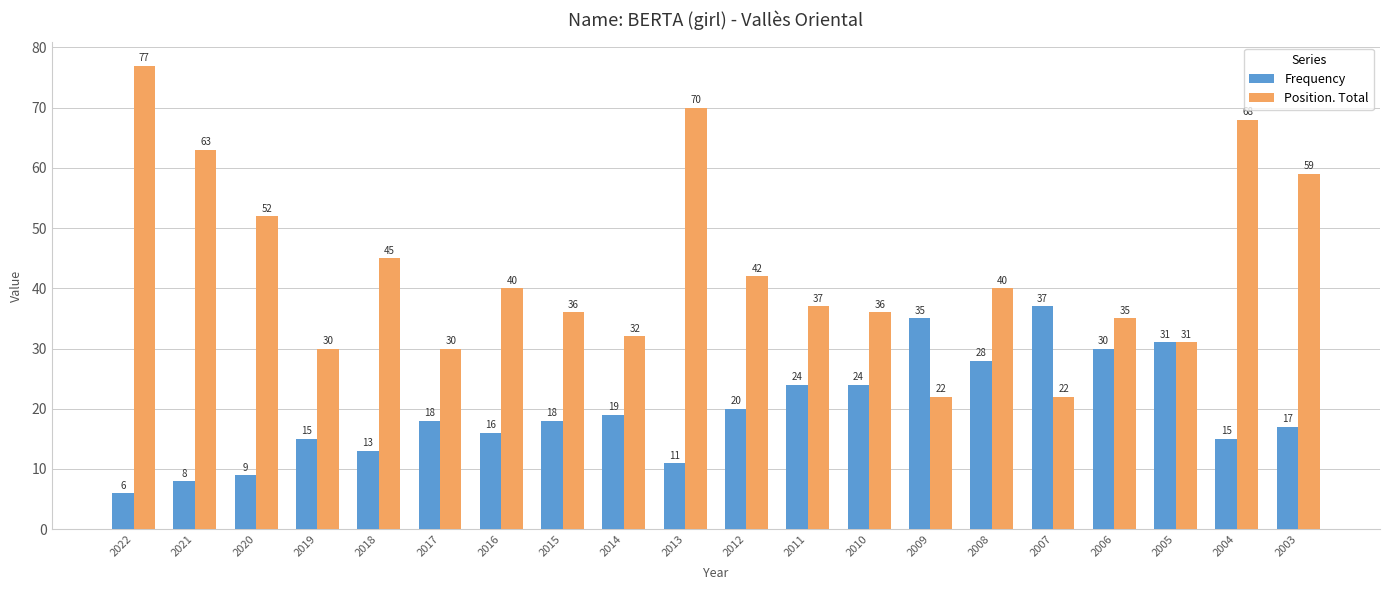

Read the Position. Total value at 2020.

52